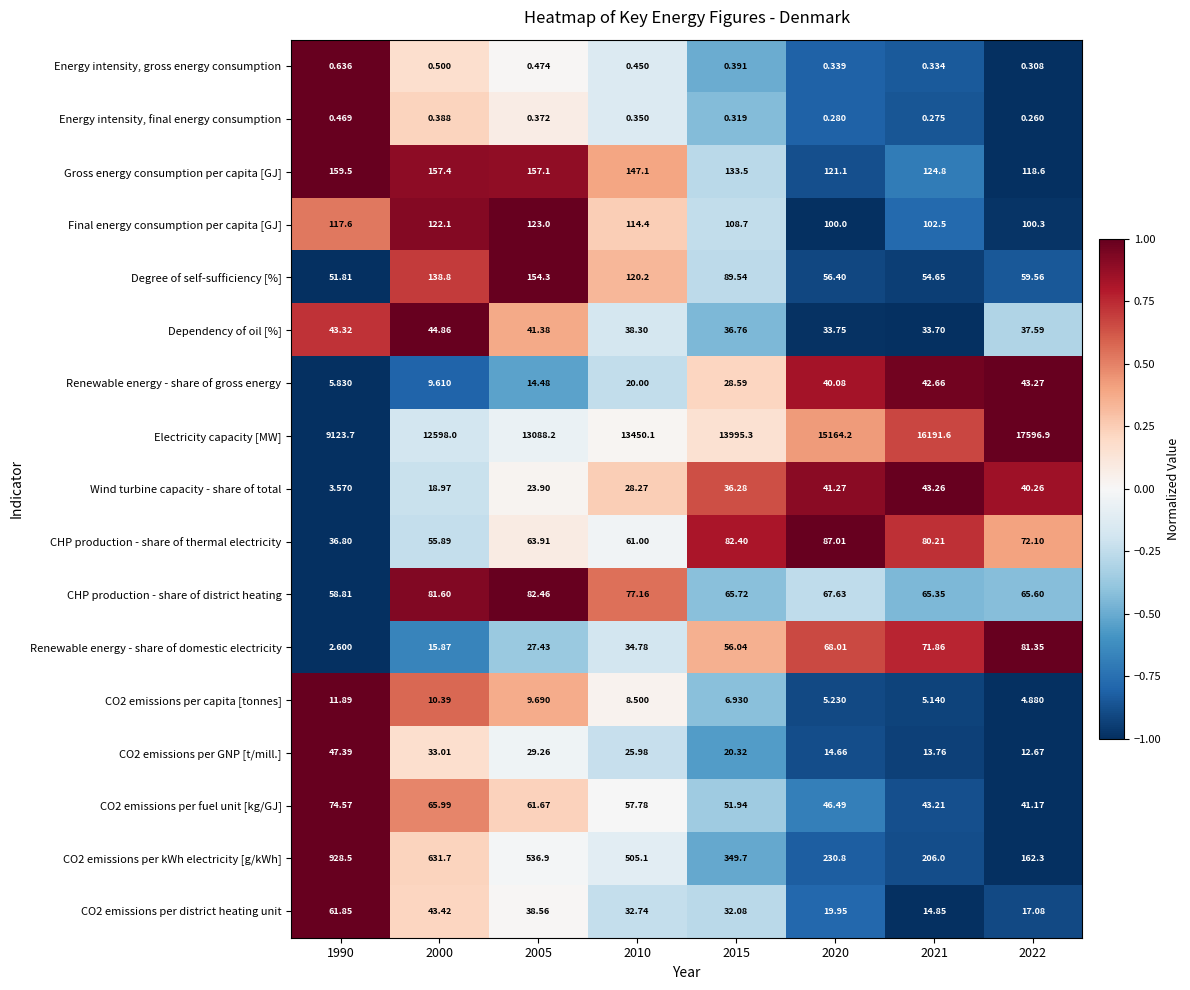

At which category does the chart reach its peak across all series?

2022